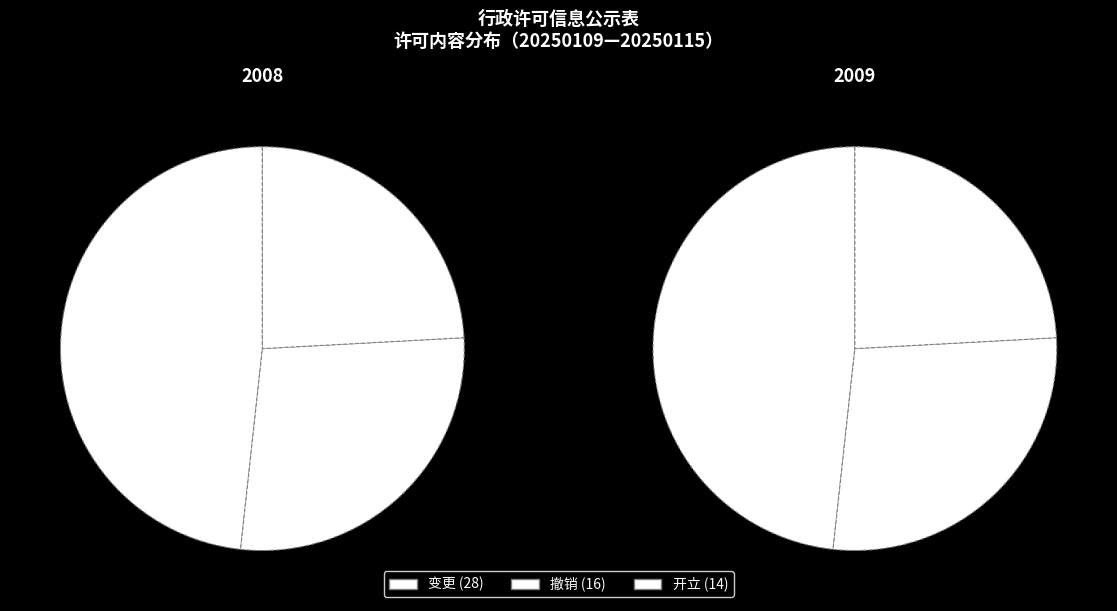

How many segments does this pie chart have?

3